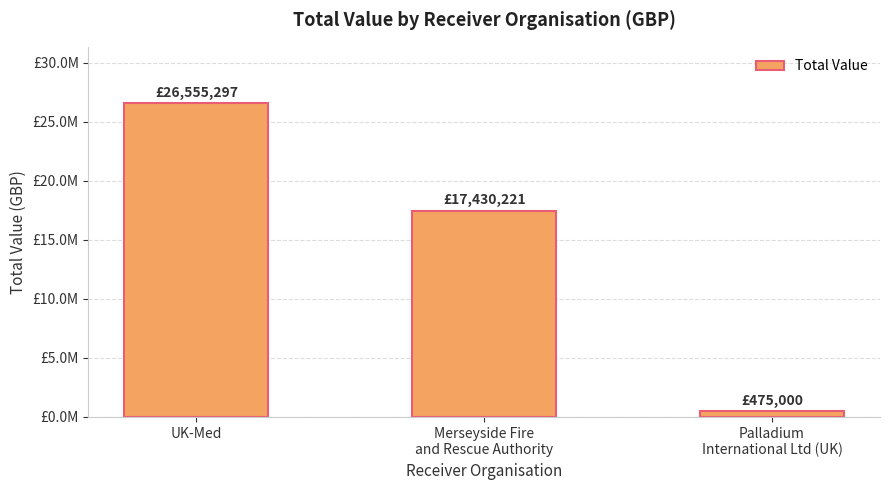

The chart shows a value of 475000.0 at Palladium
International Ltd (UK). True or false?

True